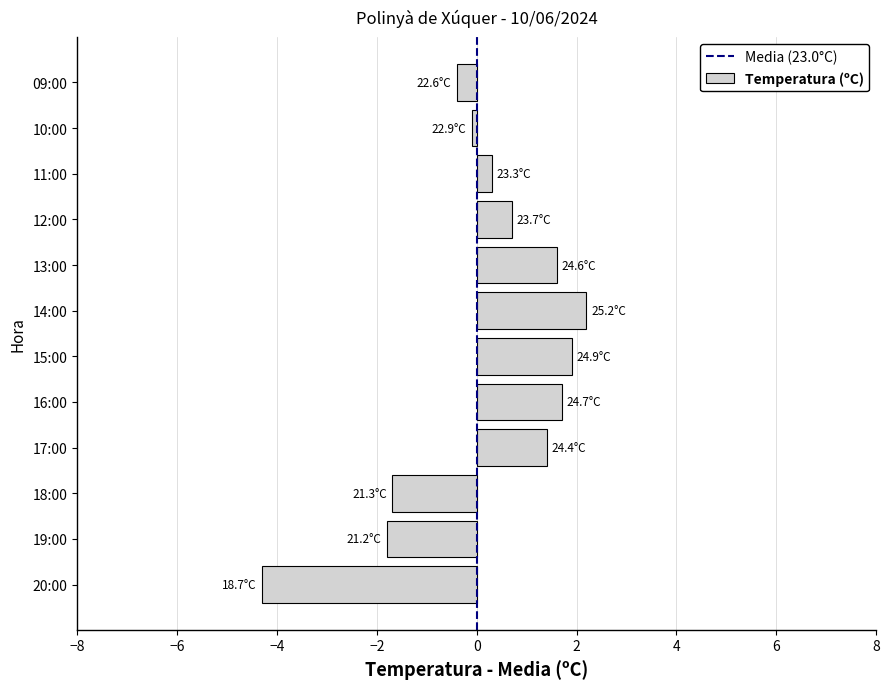

What is the change in value from 20:00 to 13:00?

+5.9